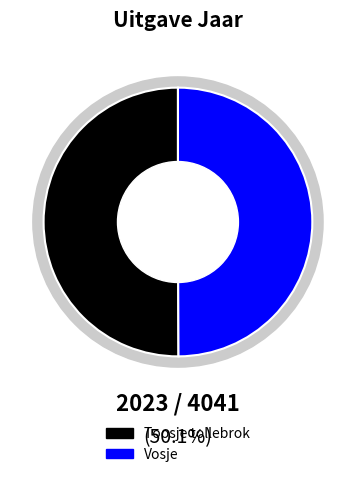

The Toosje tollebrok slice represents 50% of the pie. True or false?

True